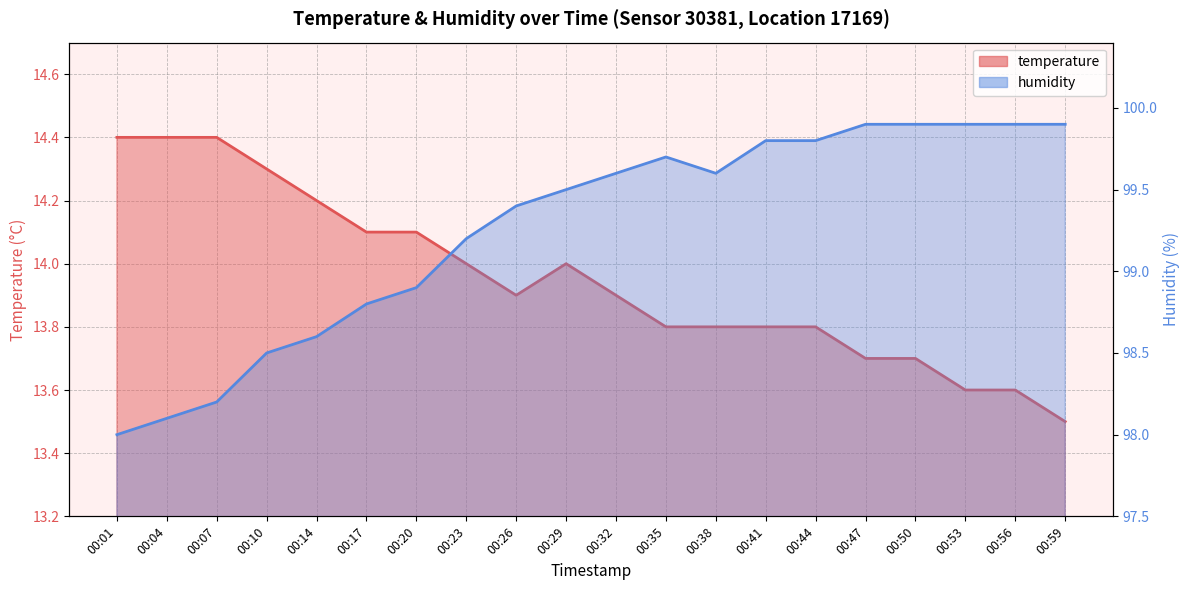

The value of humidity at 00:07 is 172.7. True or false?

False